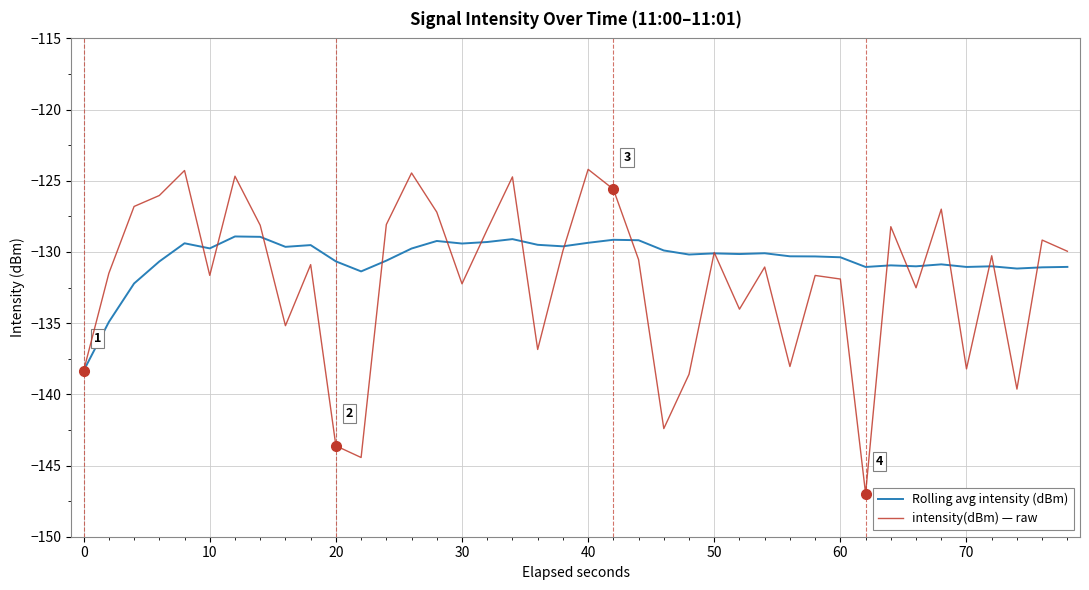

How many interior local peaks does the intensity(dBm) — raw series have?

13